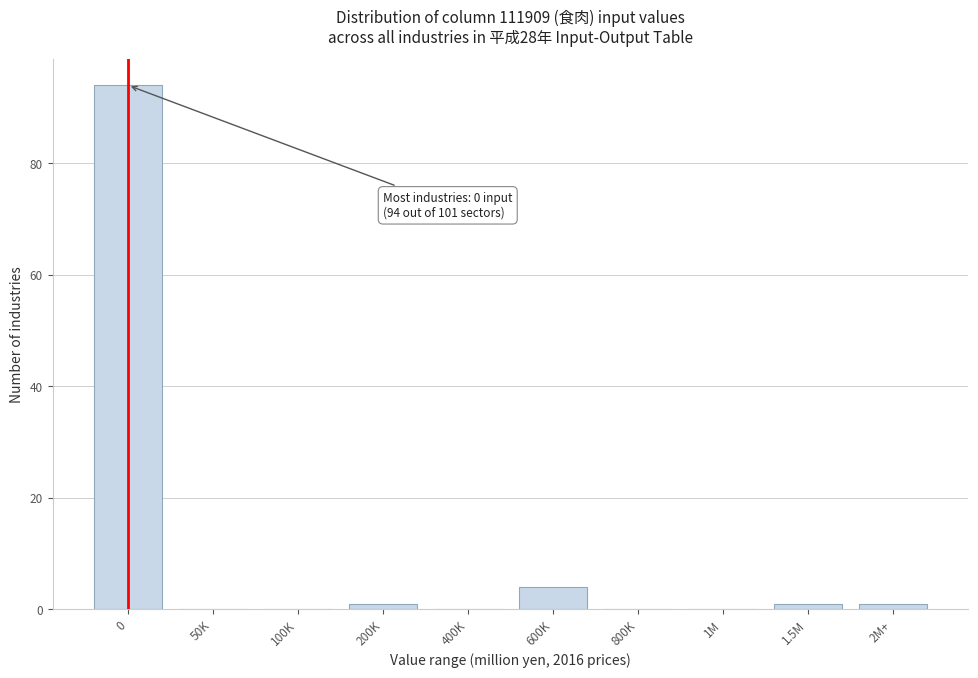

Reading left to right, transcribe all the data shown in this chart.

0=94	50K=0	100K=0	200K=1	400K=0	600K=4	800K=0	1M=0	1.5M=1	2M+=1